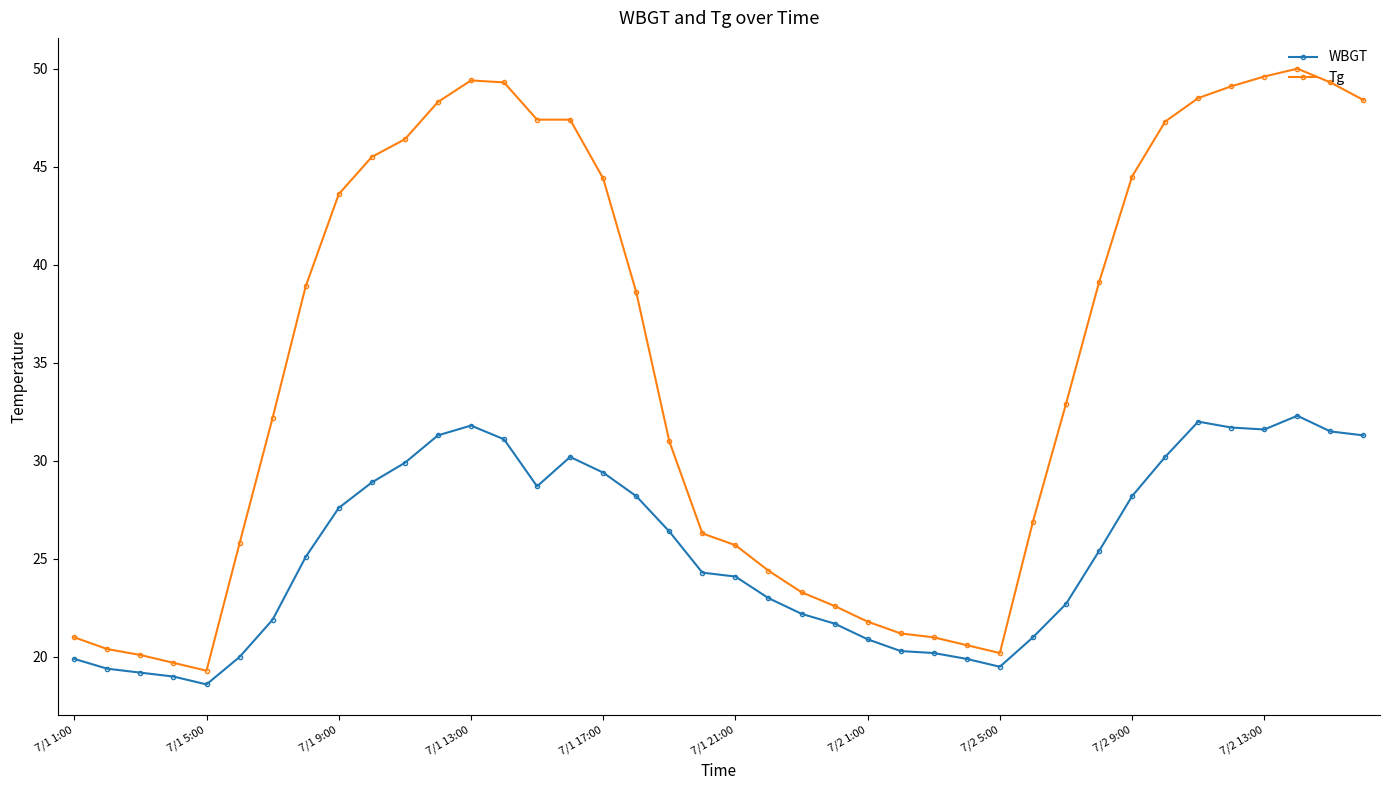

Which series has the largest total across all categories?

Tg